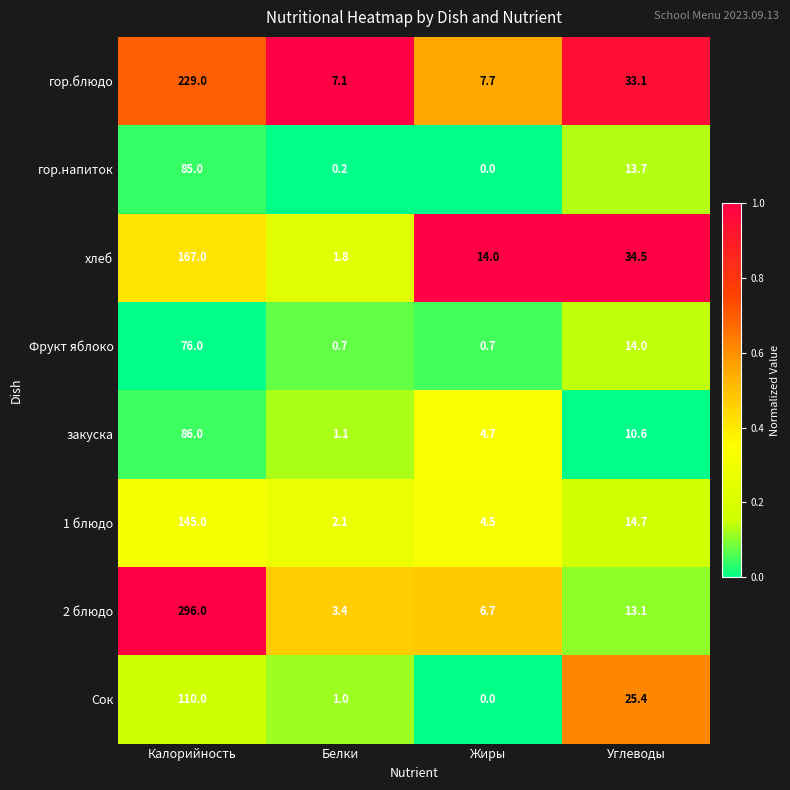

The value of хлеб at Углеводы is 11.1. True or false?

False